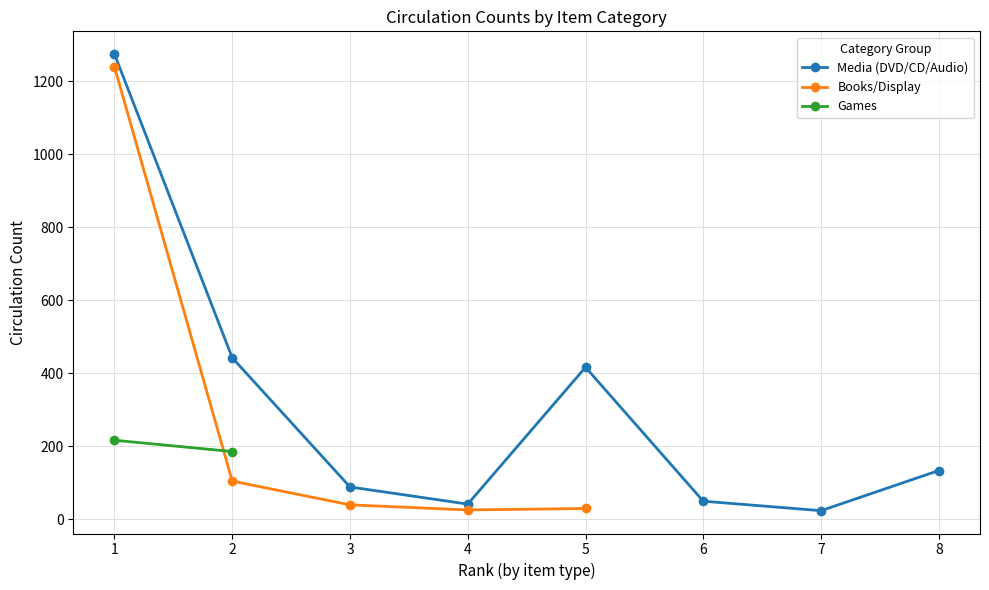

The value of Media (DVD/CD/Audio) at 8 is 83. True or false?

False